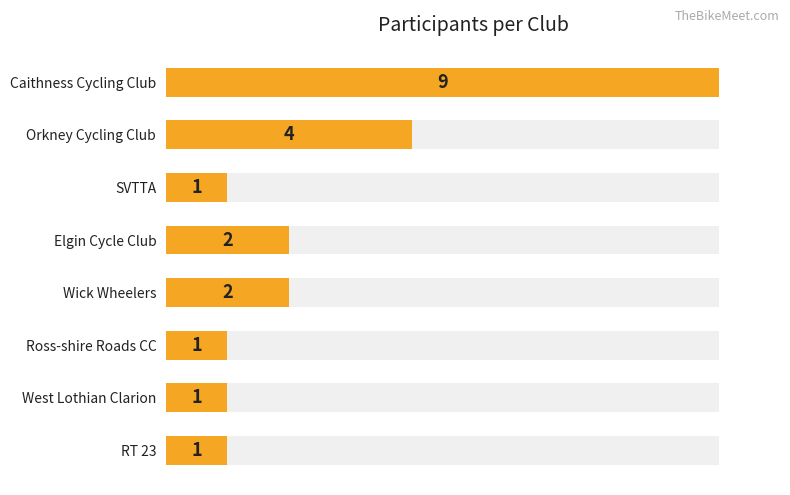

How many data points does each series have?

8